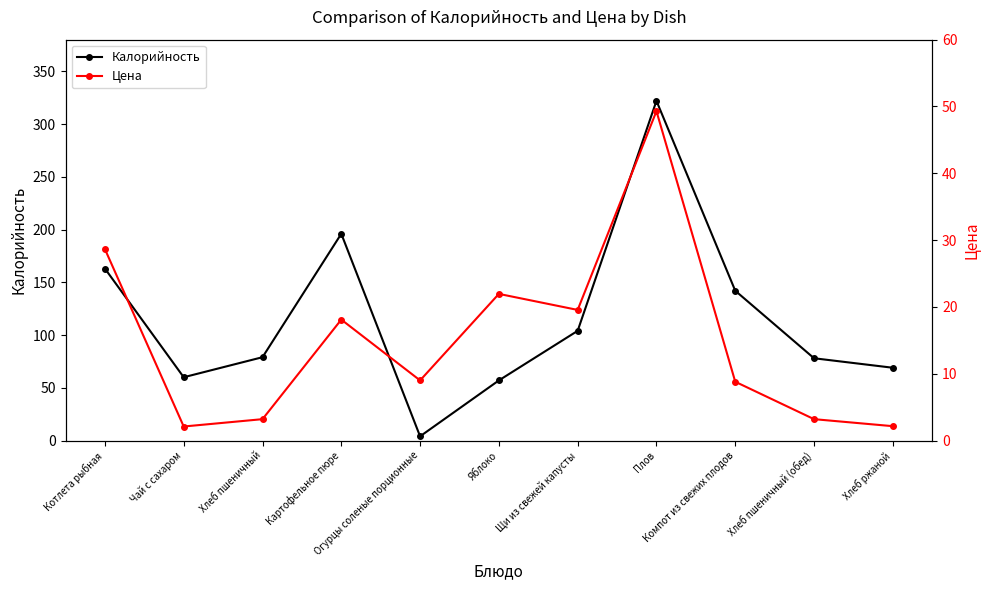

What is the difference between the Цена values at Котлета рыбная and Огурцы соленые порционные?

19.6